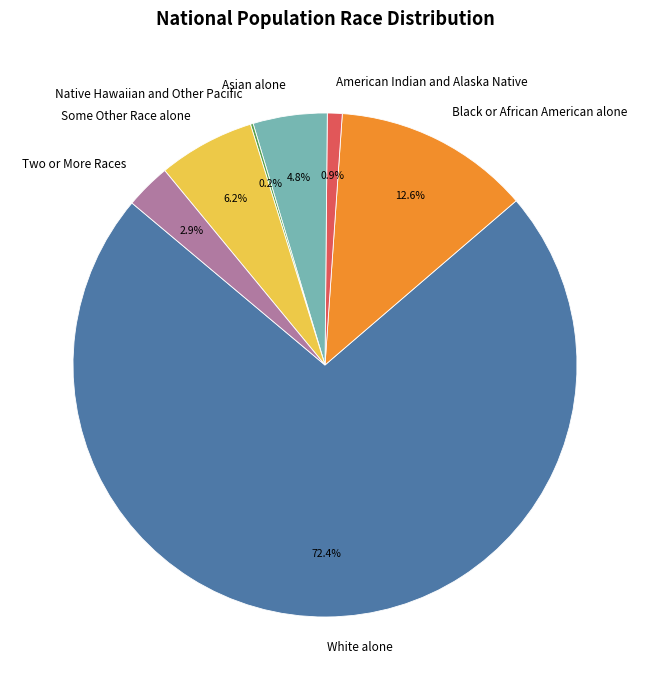

Which has a higher value, Some Other Race alone or Two or More Races?

Some Other Race alone